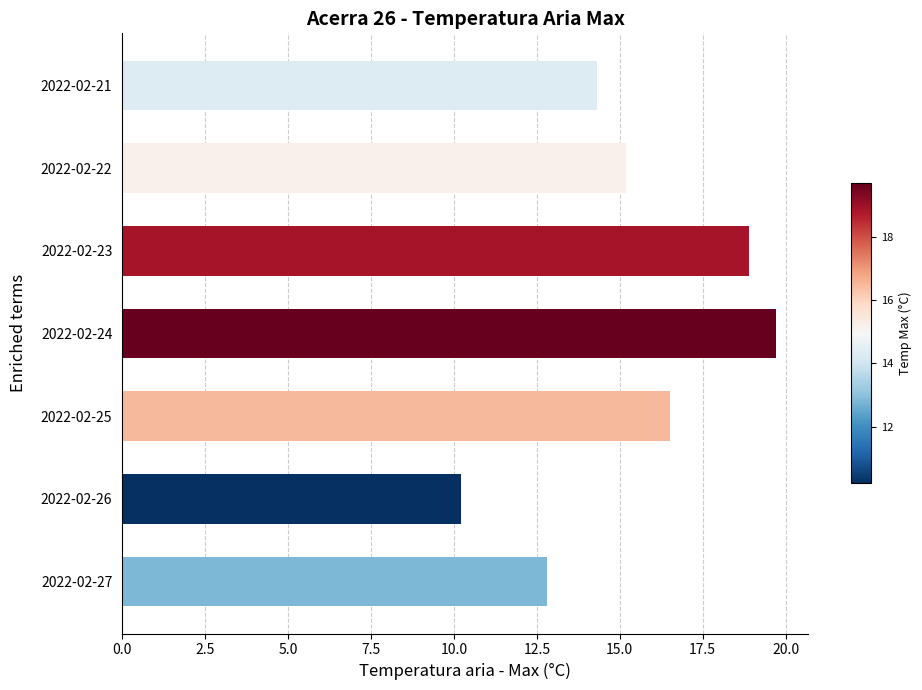

Rank the categories by value from highest to lowest.

2022-02-24, 2022-02-23, 2022-02-25, 2022-02-22, 2022-02-21, 2022-02-27, 2022-02-26